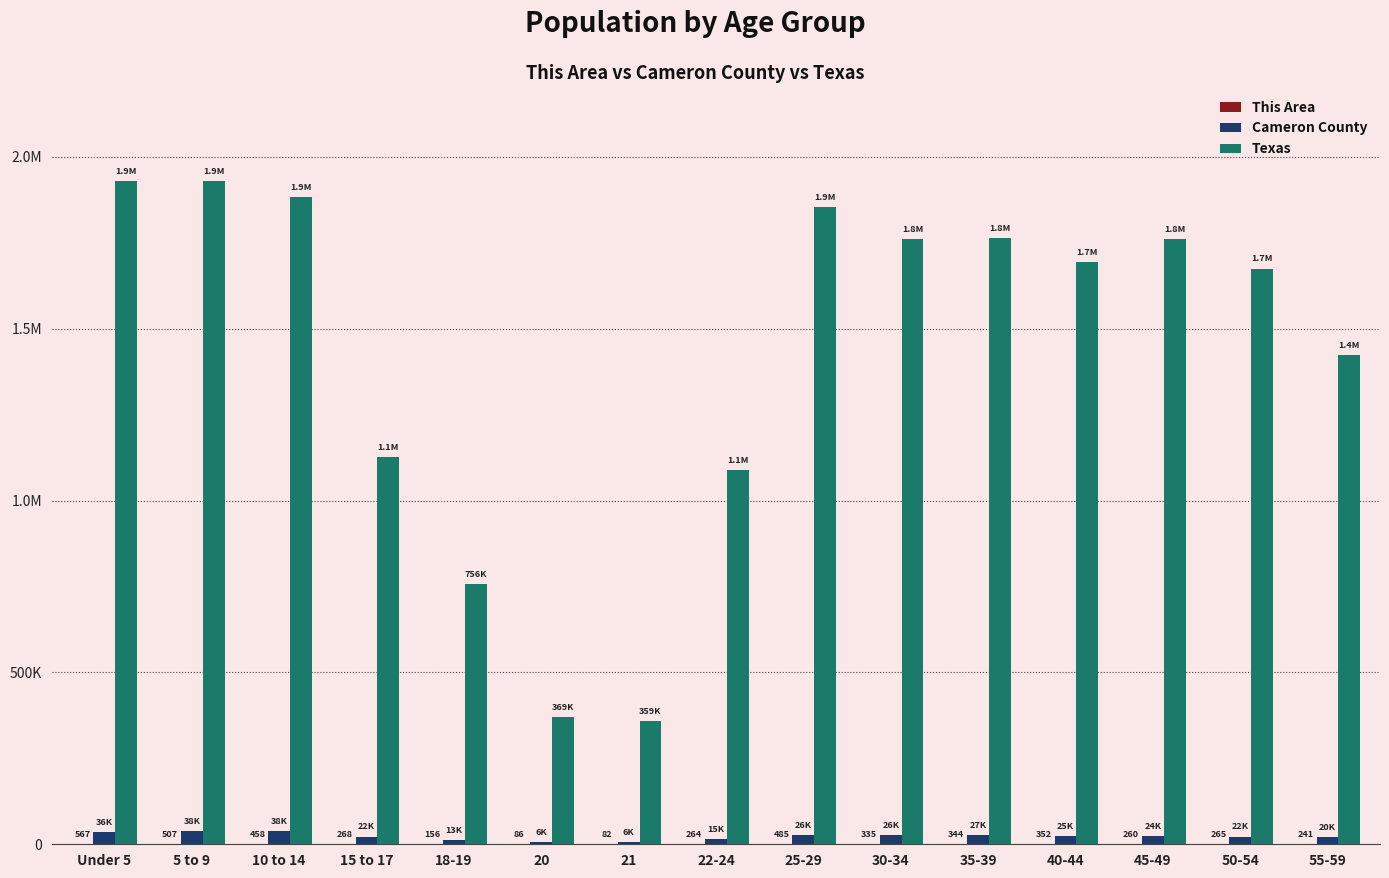

Are the bars horizontal?

No